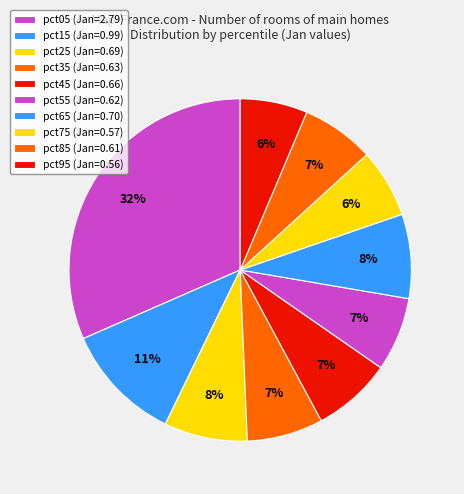

How many slices are in this pie chart?

10